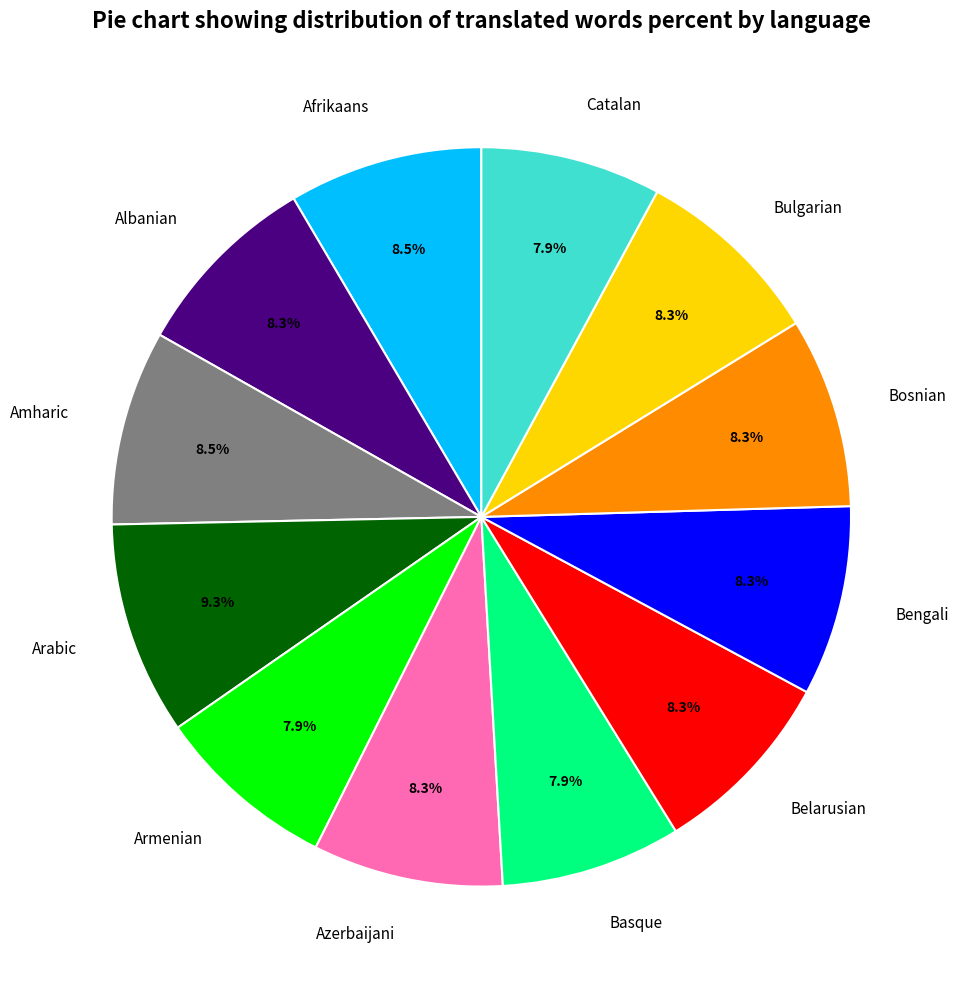

To the nearest percent, what is the average slice percentage?

8%